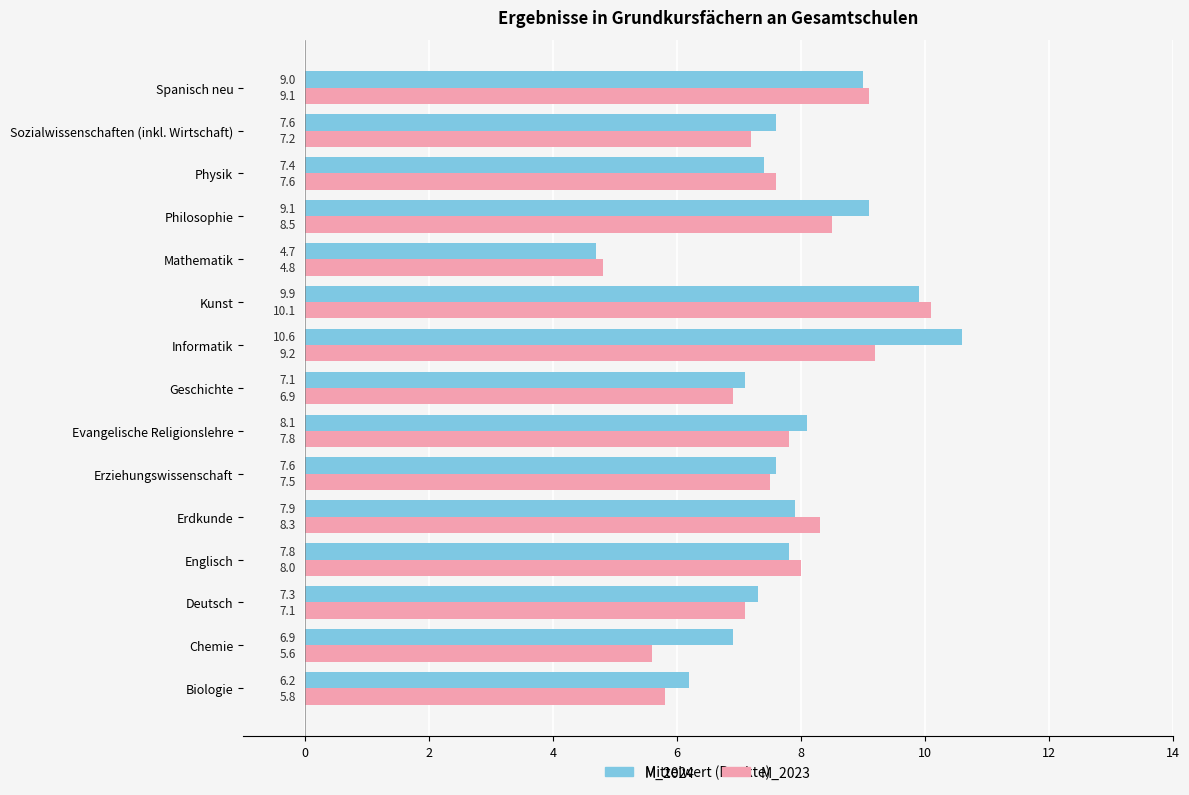

What is the difference between the highest and lowest values at Biologie?

0.4